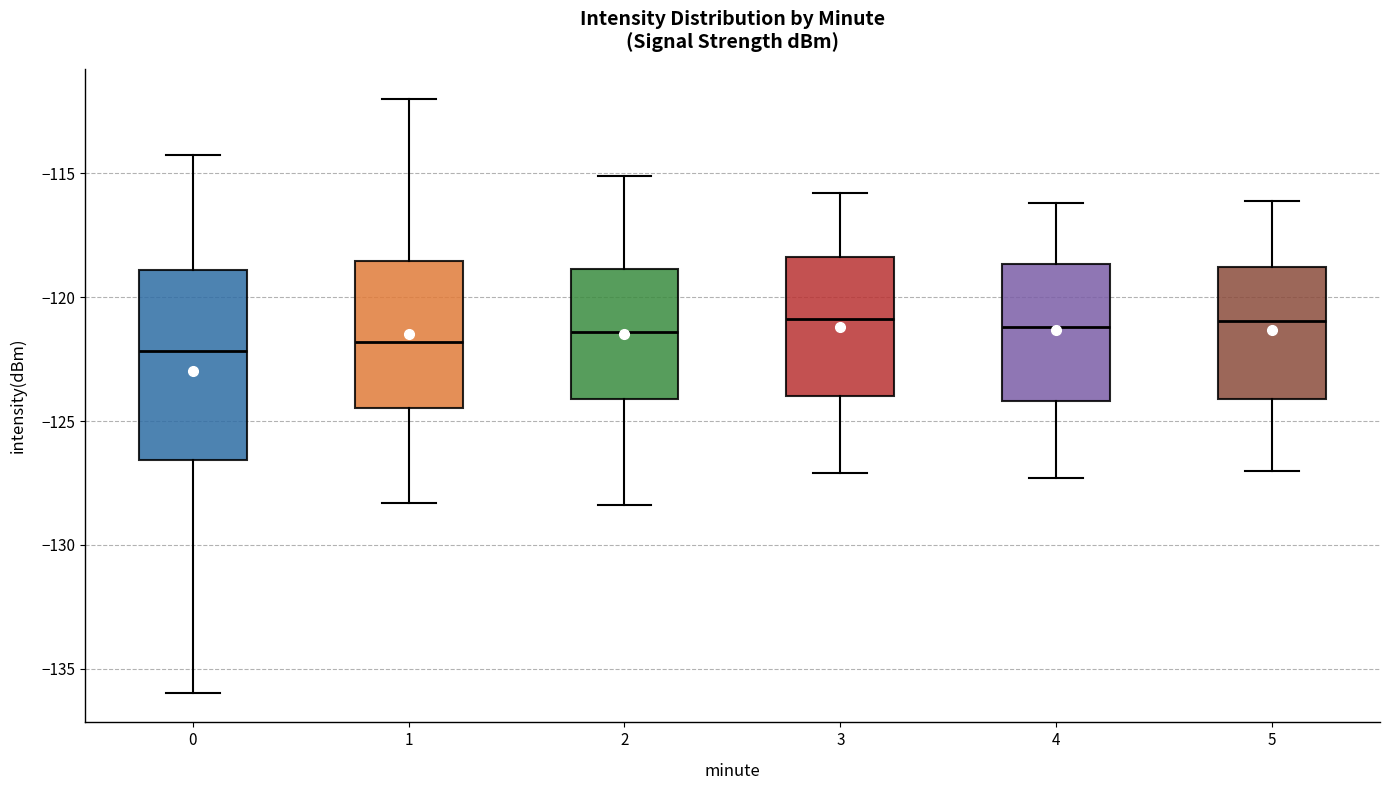

Reading left to right, read every box against the y-axis: the position of its median line, the range the box covers, and the ends of its whiskers. The values are not printed on the chart, so give them approximately, as read against the axis.

0: median -122.0, box -126.5 to -119.0, whiskers -136.0 to -114.0
1: median -122.0, box -124.5 to -118.5, whiskers -128.5 to -112.0
2: median -121.5, box -124.0 to -119.0, whiskers -128.5 to -115.0
3: median -121.0, box -124.0 to -118.5, whiskers -127.0 to -116.0
4: median -121.0, box -124.0 to -118.5, whiskers -127.5 to -116.0
5: median -121.0, box -124.0 to -119.0, whiskers -127.0 to -116.0